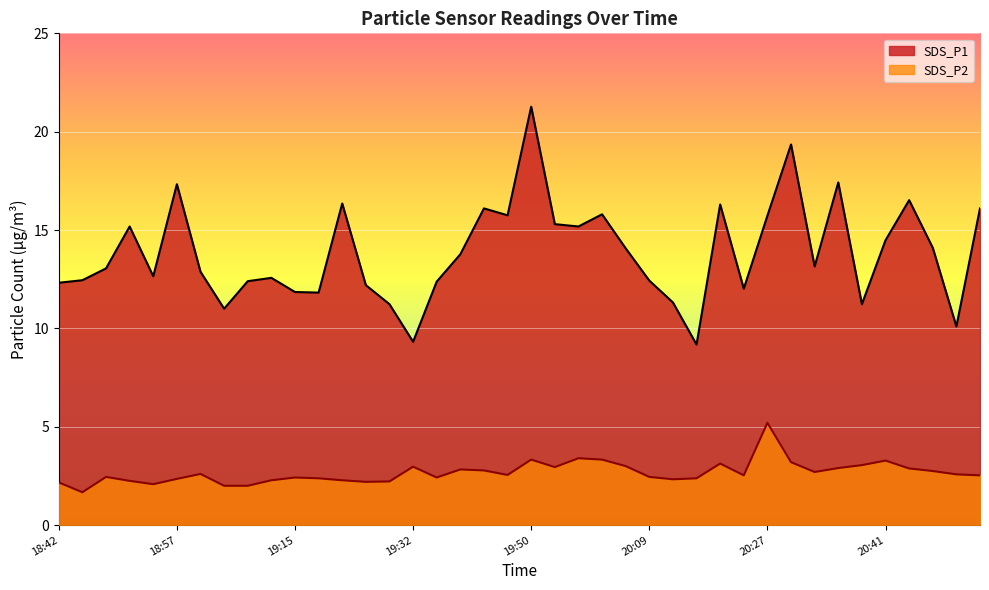

At which category is the sum across all series the highest?

19:50